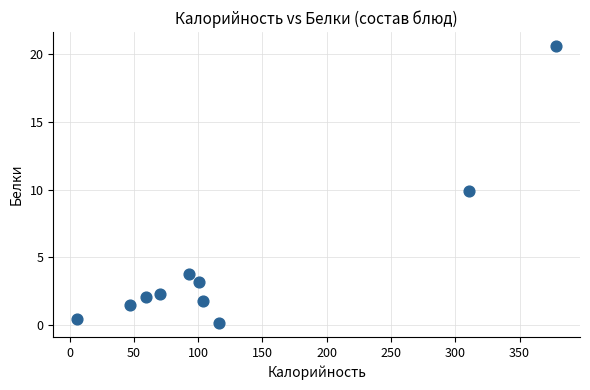

What is the range of X values (max minus min)?

372.4